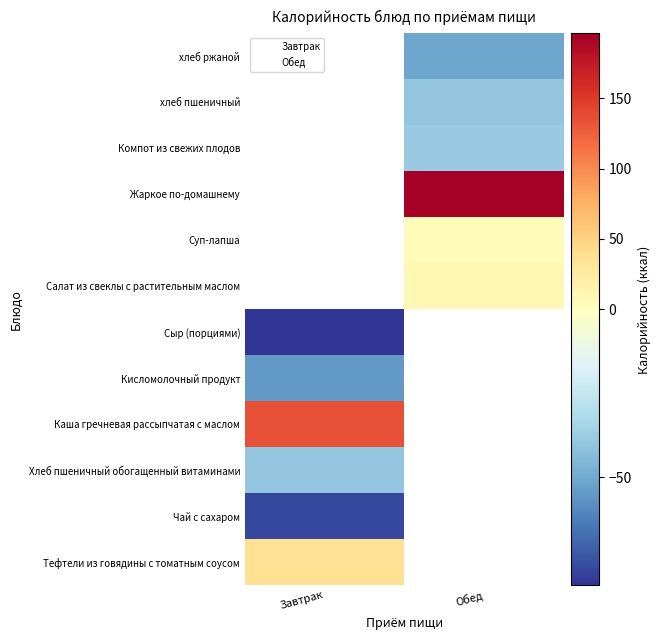

What are all the series names shown in the legend?

Завтрак, Обед